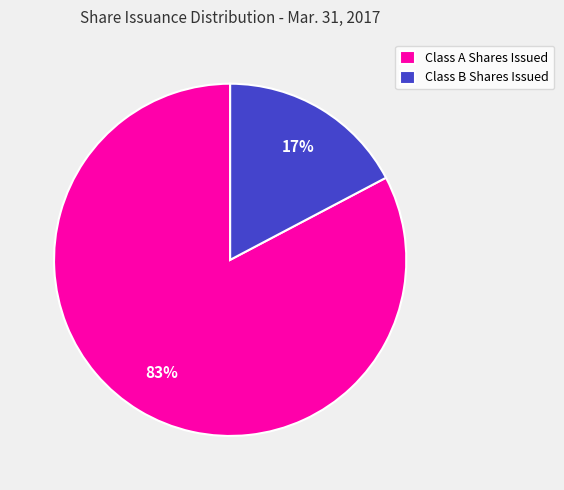

Is there a majority slice in this chart?

Yes